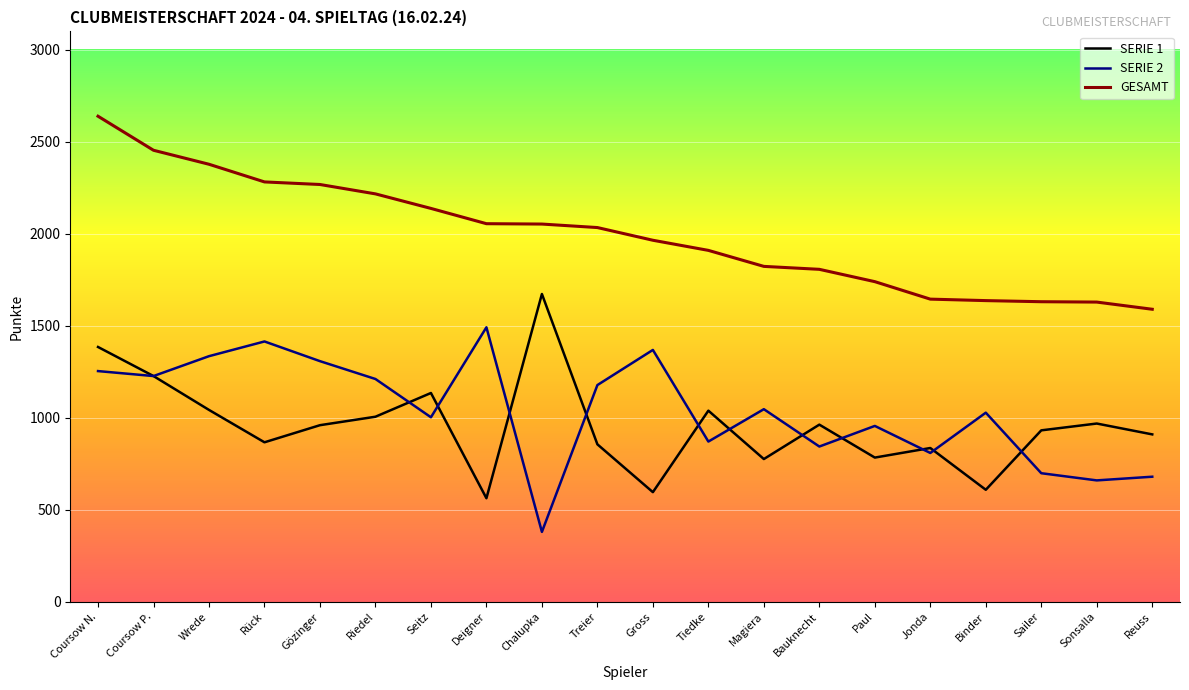

At which label does GESAMT first exceed 2034?

Coursow N.